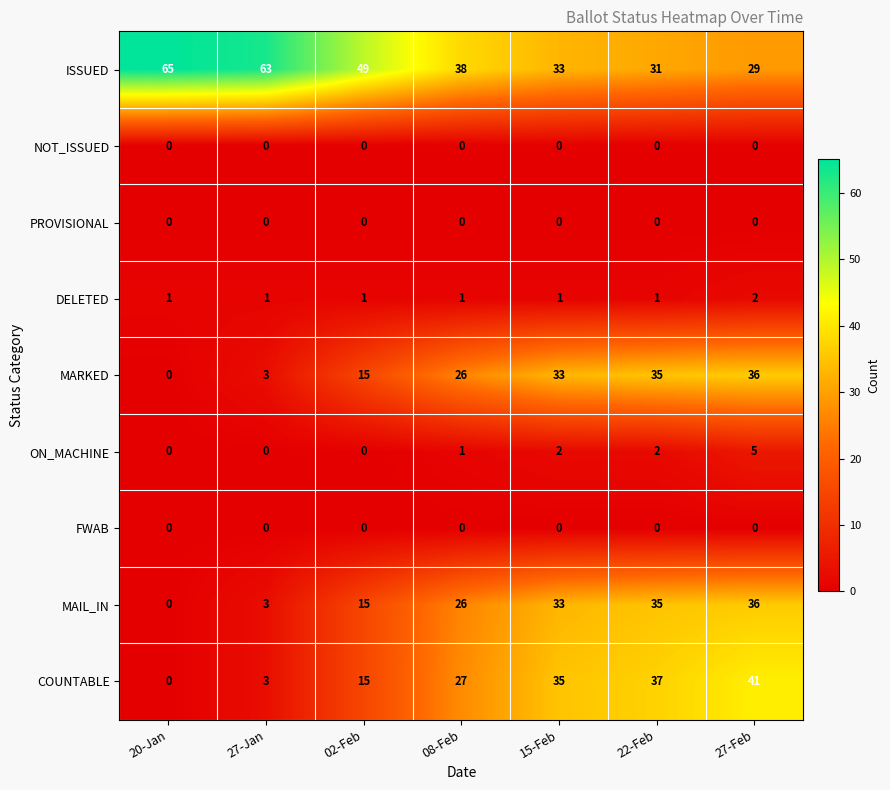

Which category has the highest value in the DELETED series?

27-Feb